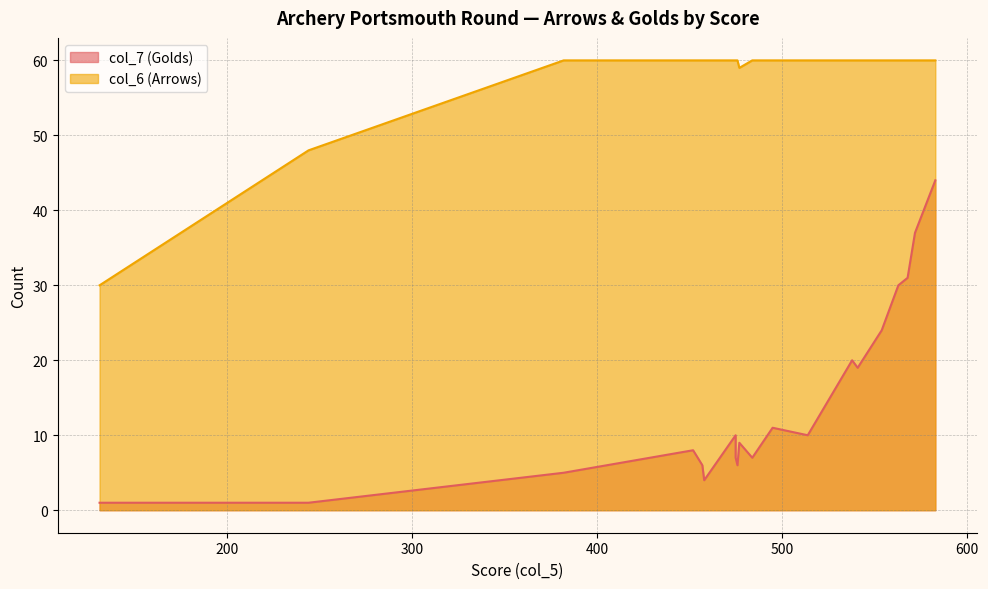

True or false: col_7 (Golds) and col_6 (Arrows) cross at least once.

False